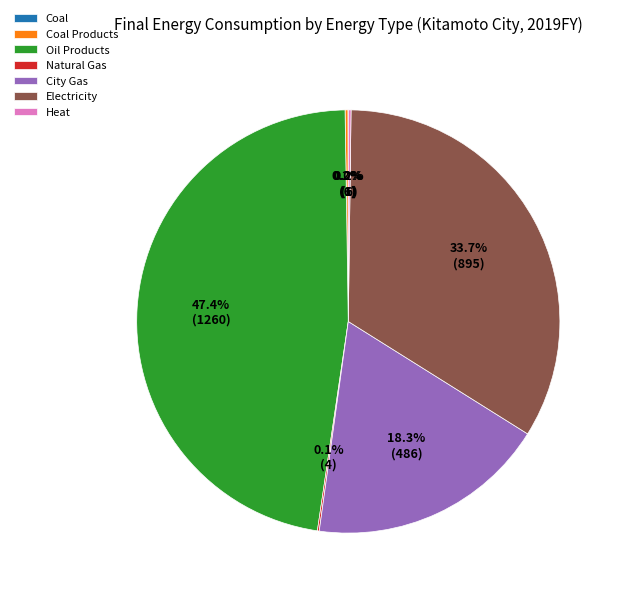

Does any single category account for the majority?

No